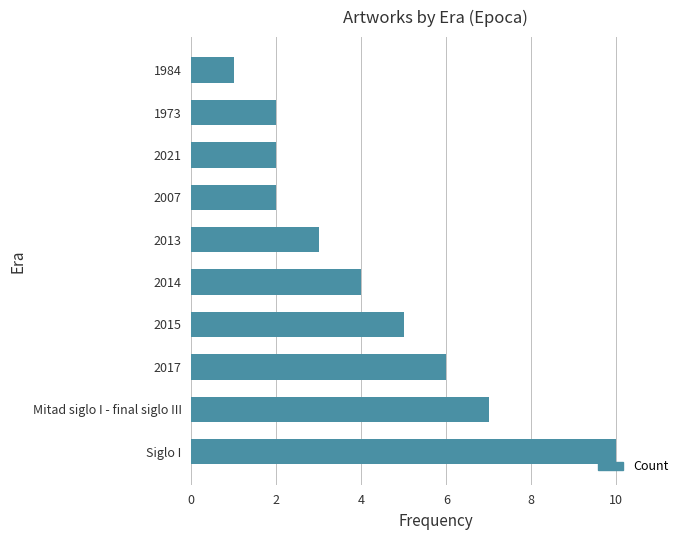

What is the approximate value at 2015?

5